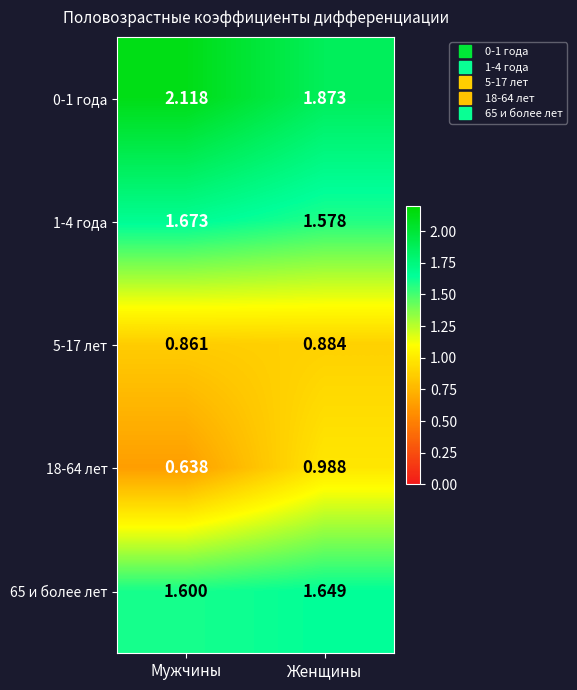

How many categories are shown in the chart?

2